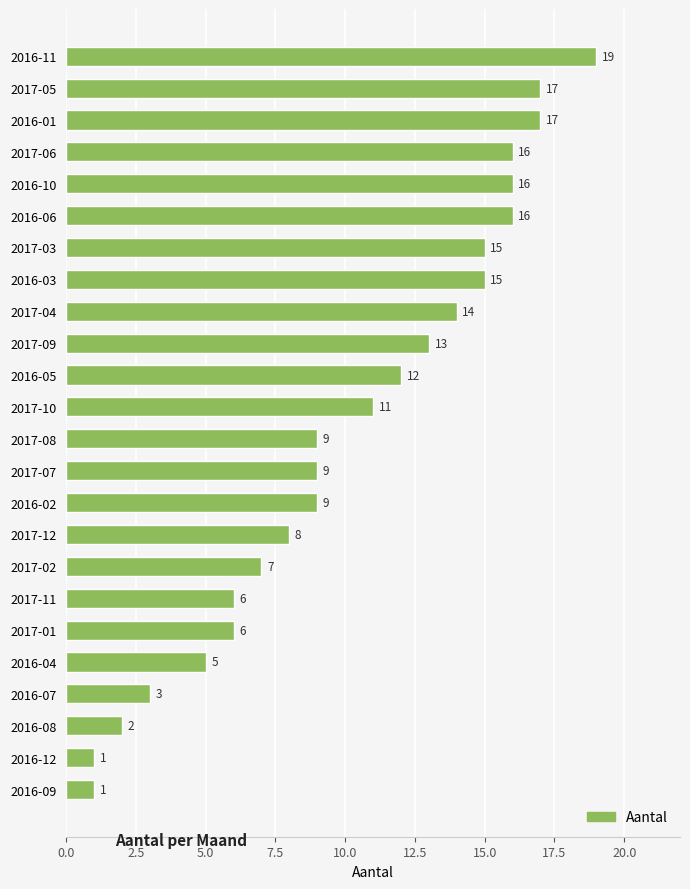

What is the difference between the maximum and minimum values?

18